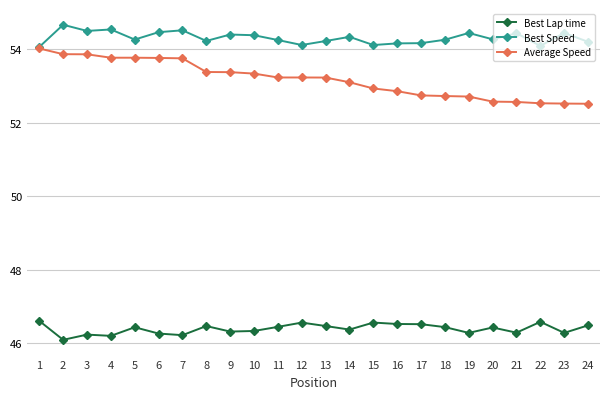

At which category does the chart reach its peak across all series?

2